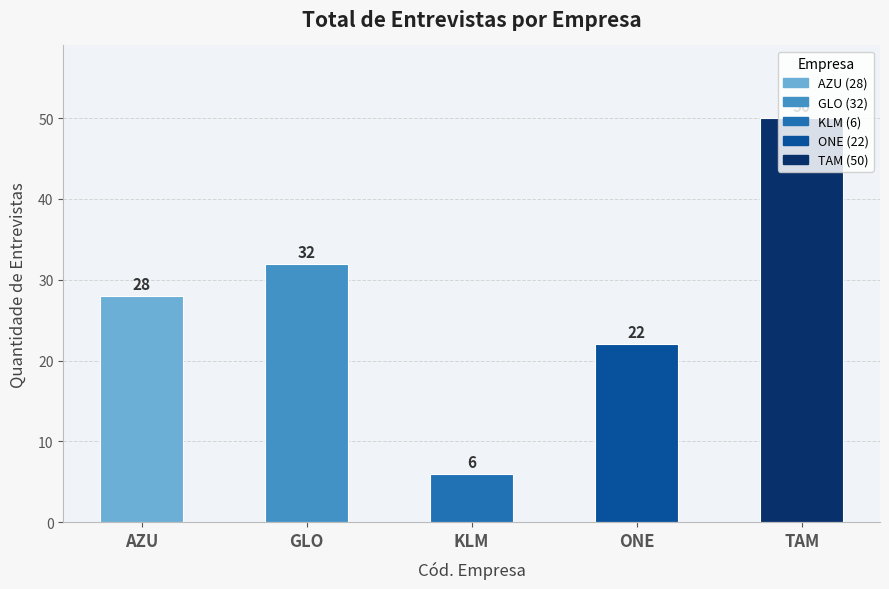

What is the change in value from GLO to KLM?

-26